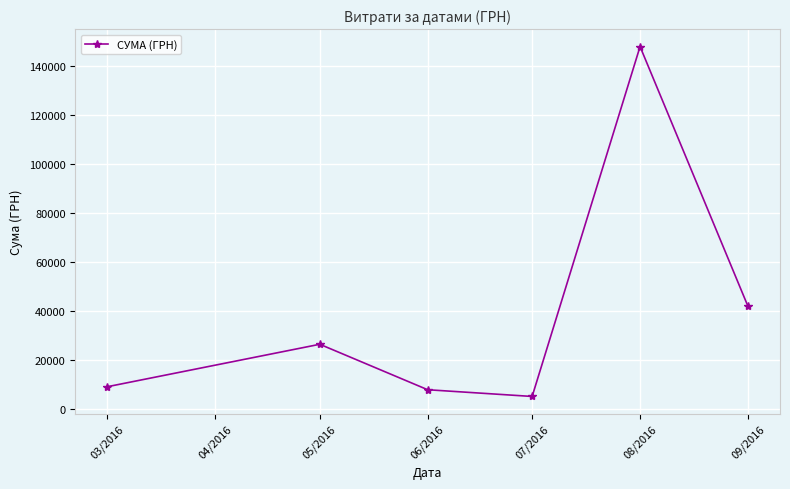

Where does the data first go above 26325?

05/2016